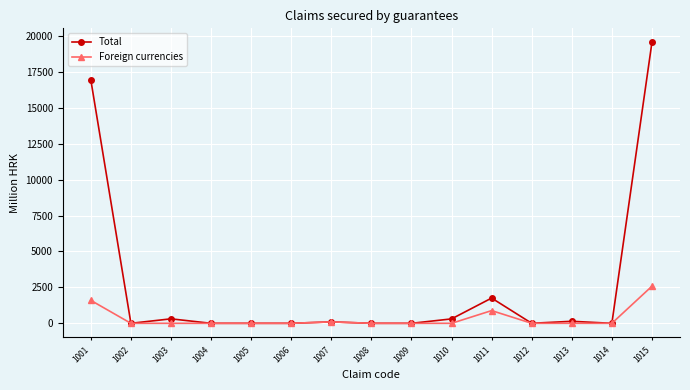

What is the value of the Total point at the 15th from the left?

19553.2